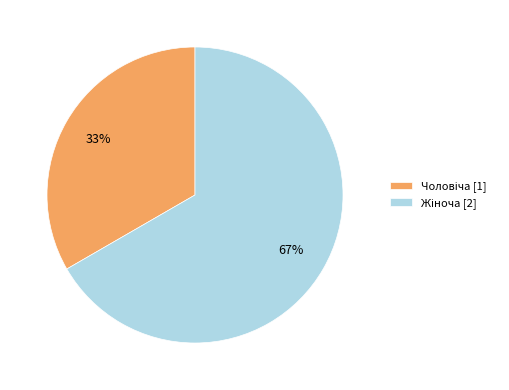

Is there any slice that represents more than half of the pie?

Yes